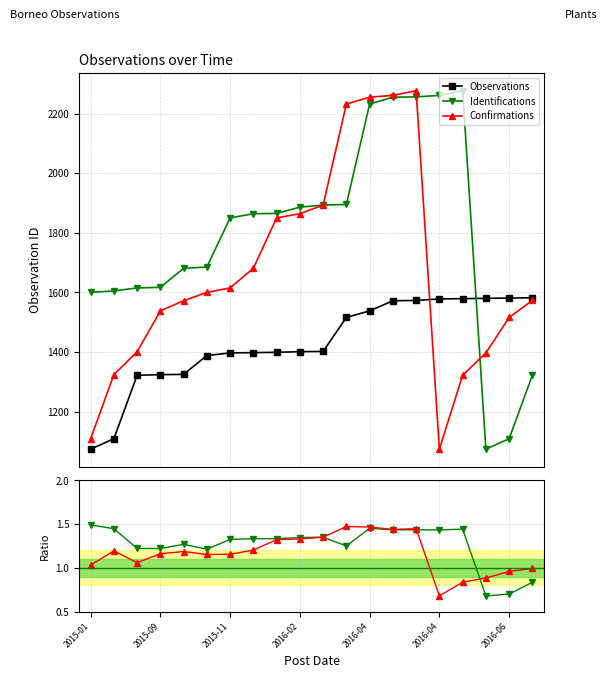

At which label does Observations reach its minimum?

2015-01